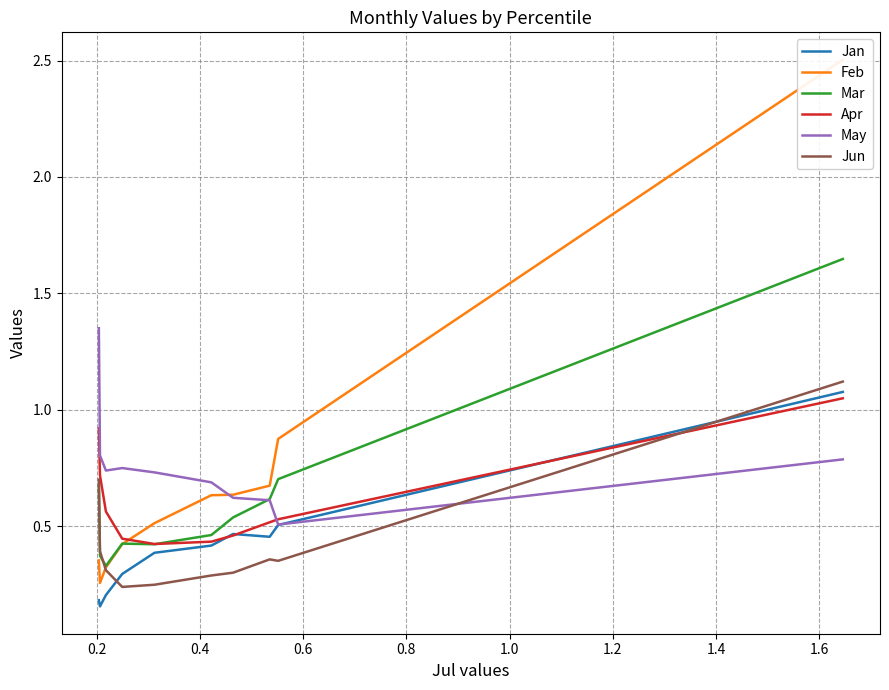

Where is the first local maximum for Mar?

1.2